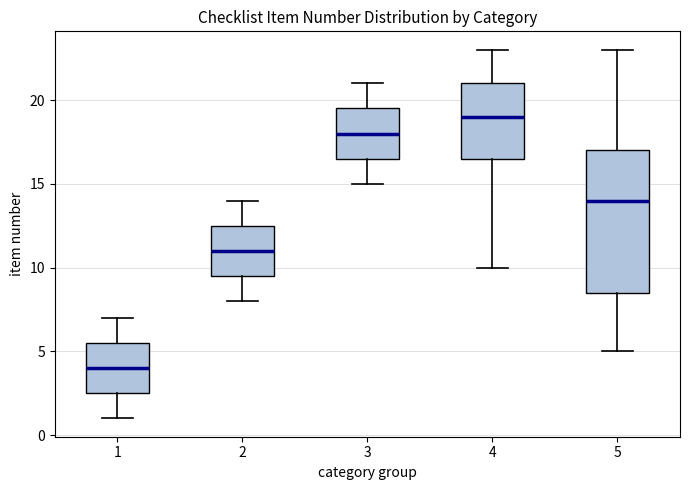

Where is the upper edge of the box at x = 4 on the y-axis? The values are not printed on the chart, so give them approximately, as read against the axis.

21.0